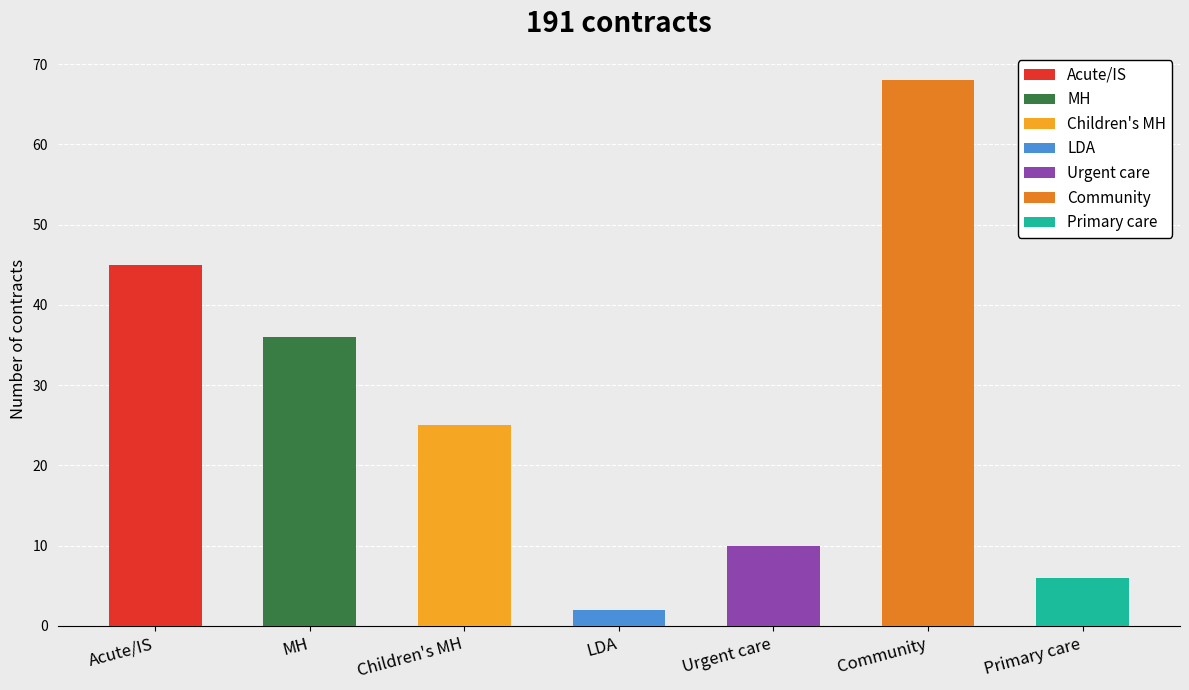

What is the difference between the values at Urgent care and Community?

58